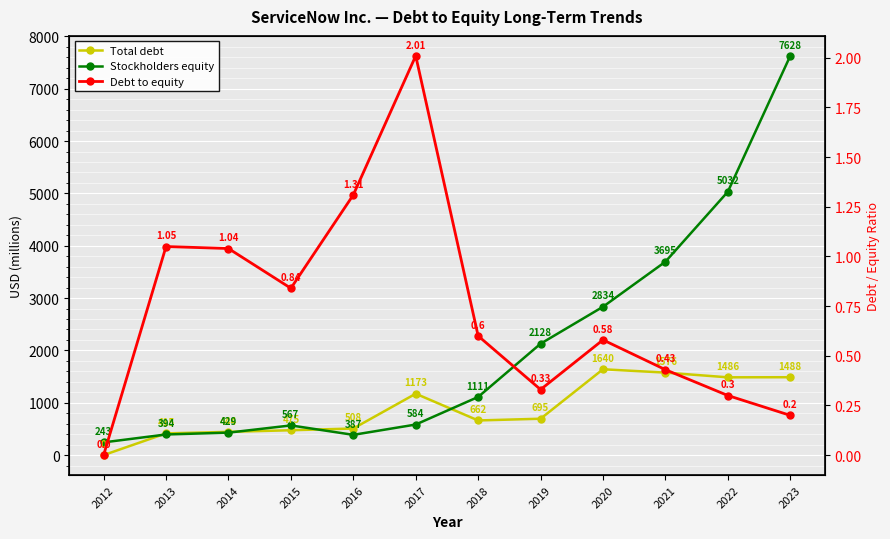

List the labels in order of Stockholders equity value, smallest first.

2012, 2016, 2013, 2014, 2015, 2017, 2018, 2019, 2020, 2021, 2022, 2023